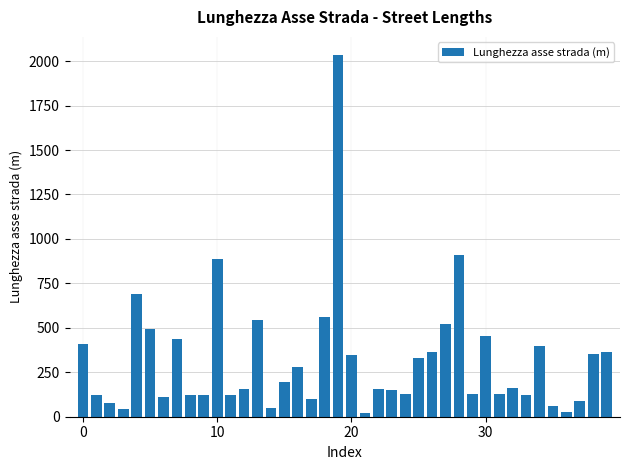

What is the sum of all values?

12759.8